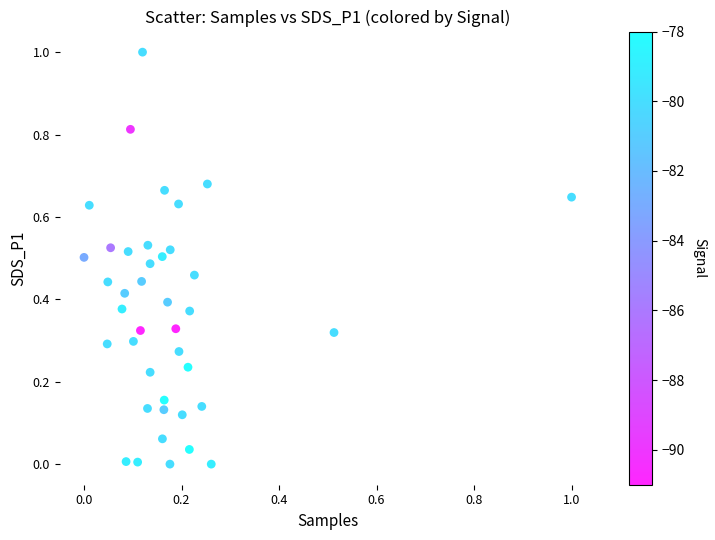

What is the range of X values (max minus min)?

1.0